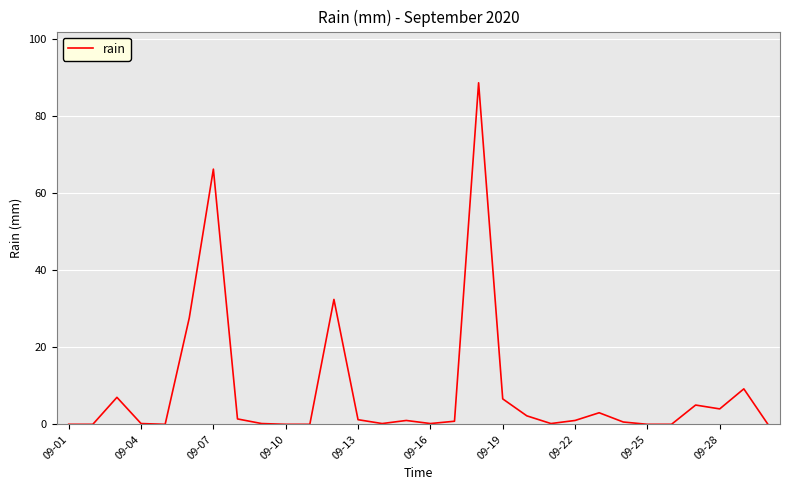

Is this an area chart (filled region under the line)?

No